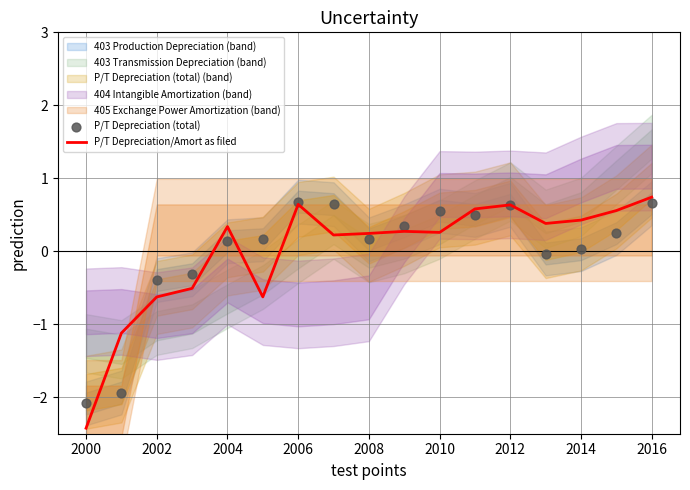

Which series contains the lowest Y value?

P/T Depreciation/Amort as filed